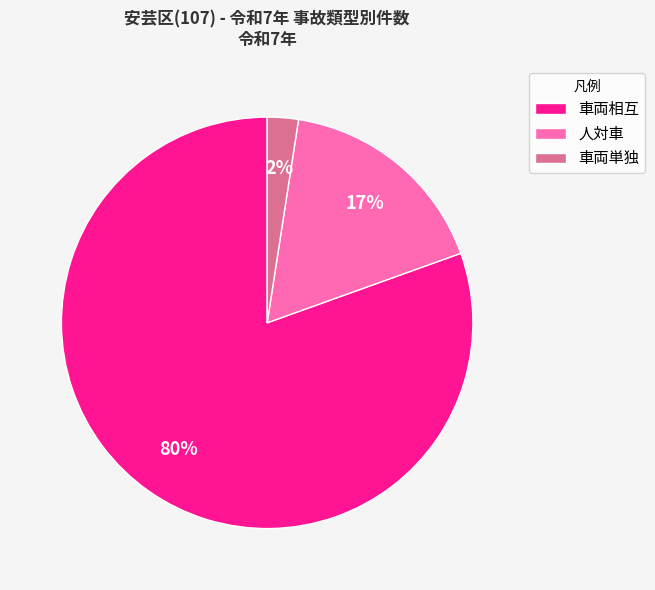

What is the largest slice in the pie chart?

車両相互